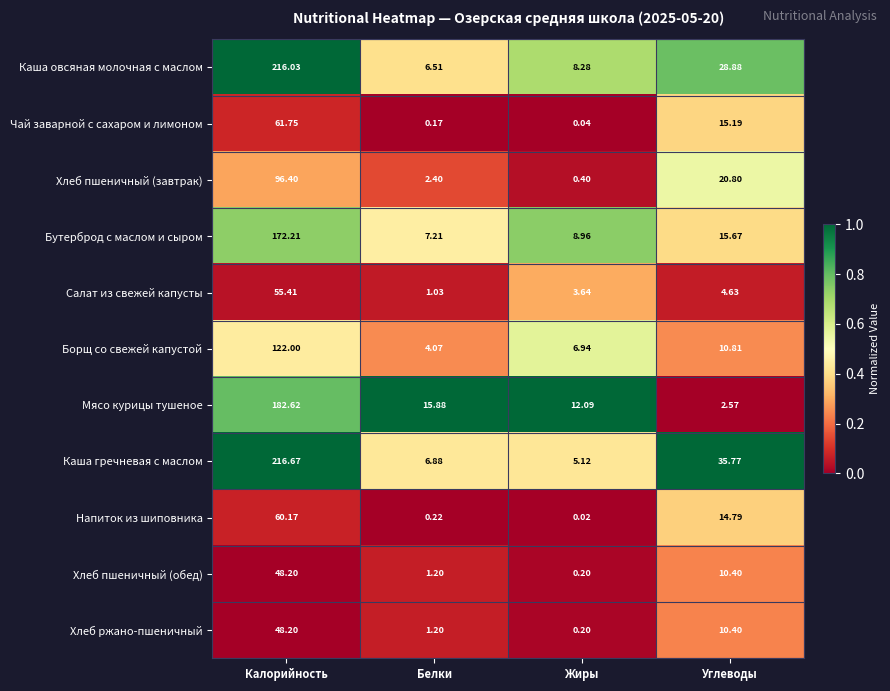

Which series has the largest total across all categories?

Каша гречневая с маслом